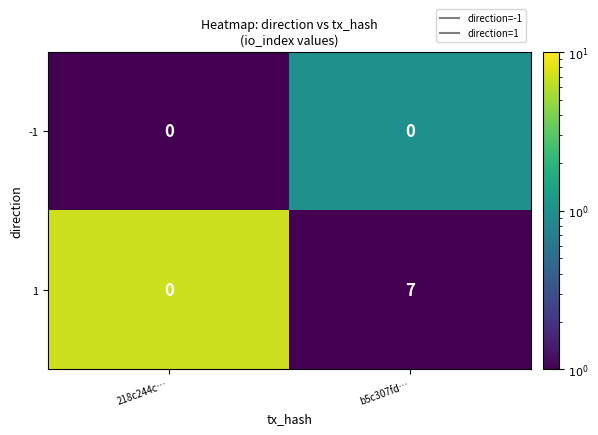

What is the spread (max minus min) of values at 218c244c…?

0